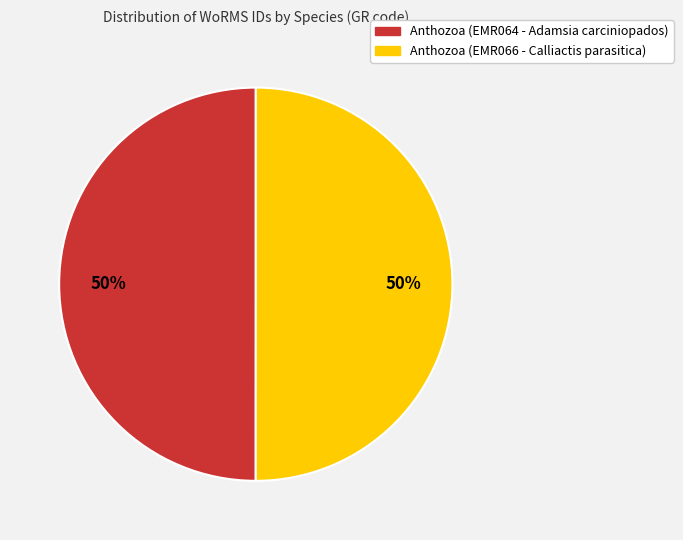

Do Anthozoa (EMR066 - Calliactis parasitica) and Anthozoa (EMR064 - Adamsia carciniopados) together represent more than half of the pie?

Yes